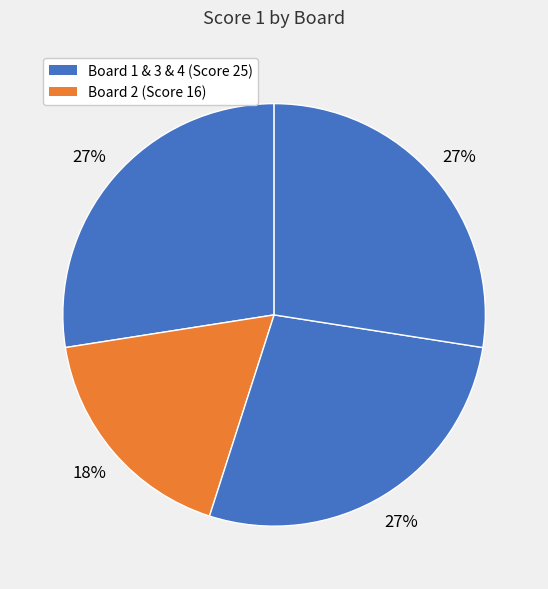

Count the number of slices in the pie.

4